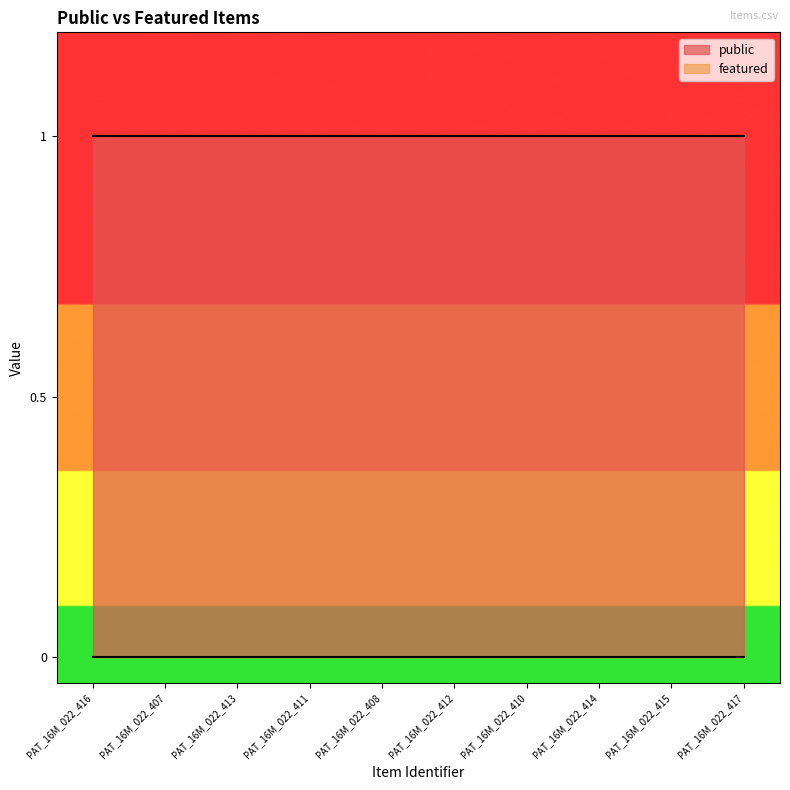

Which category has the highest value across all series?

PAT_16M_022_416